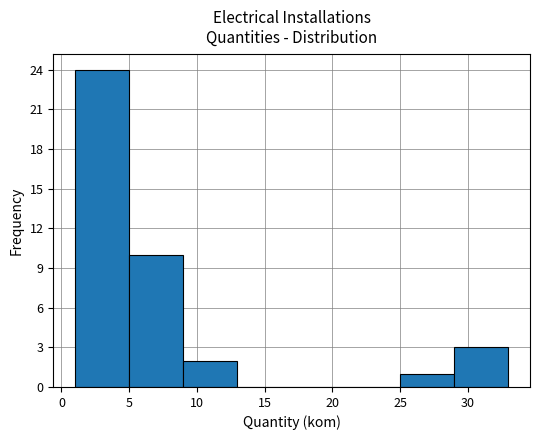

Reading left to right, transcribe this chart: for each bar, give the range it covers on the x-axis and its height. The values are not printed on the chart, so give them approximately, as read against the axis.

1 to 5: 24
5 to 9: 10
9 to 13: 2
13 to 17: 0
17 to 21: 0
21 to 25: 0
25 to 29: 1
29 to 33: 3